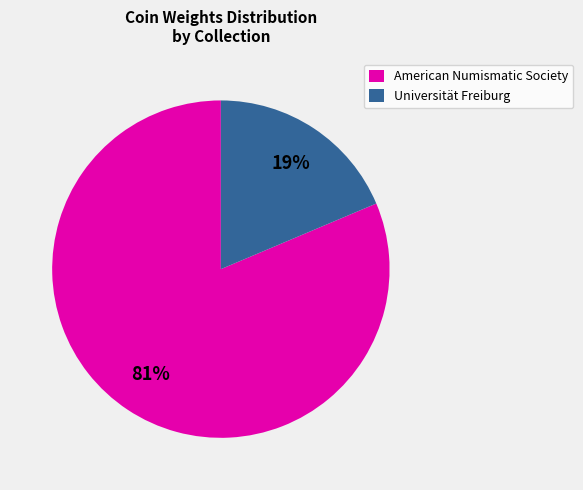

How many slices are in this pie chart?

2